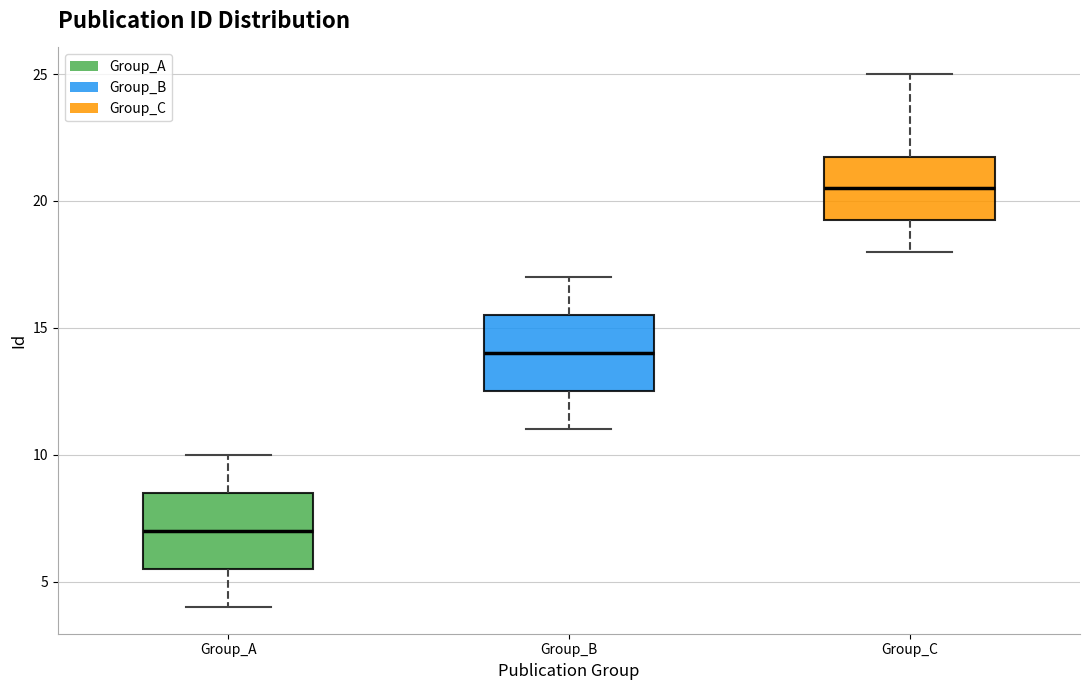

Reading left to right, read every box against the y-axis: the position of its median line, the range the box covers, and the ends of its whiskers. The values are not printed on the chart, so give them approximately, as read against the axis.

Group_A: median 7.0, box 5.5 to 8.5, whiskers 4.0 to 10.0
Group_B: median 14.0, box 12.5 to 15.5, whiskers 11.0 to 17.0
Group_C: median 20.5, box 19.5 to 22.0, whiskers 18.0 to 25.0